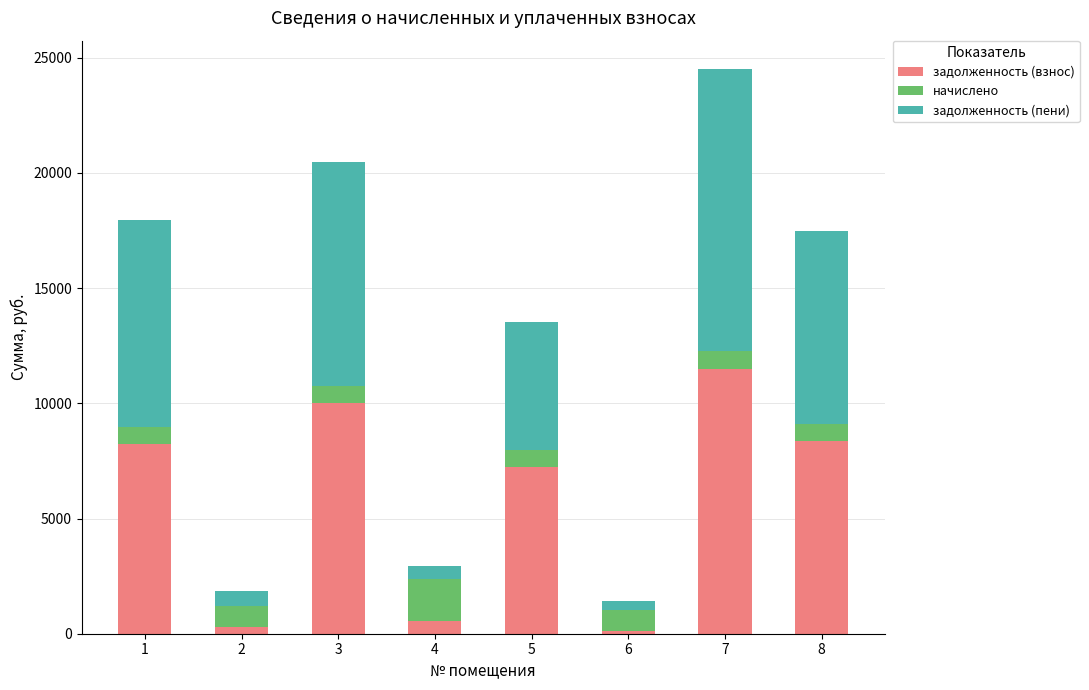

What is the minimum value for задолженность (взнос)?

102.7